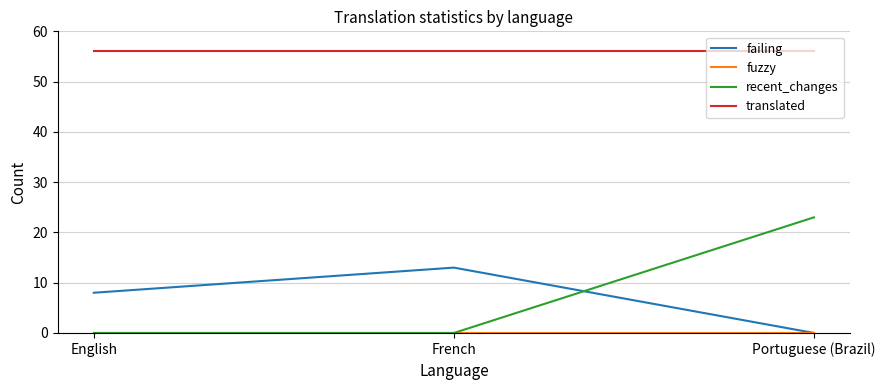

How many series are shown in this chart?

4